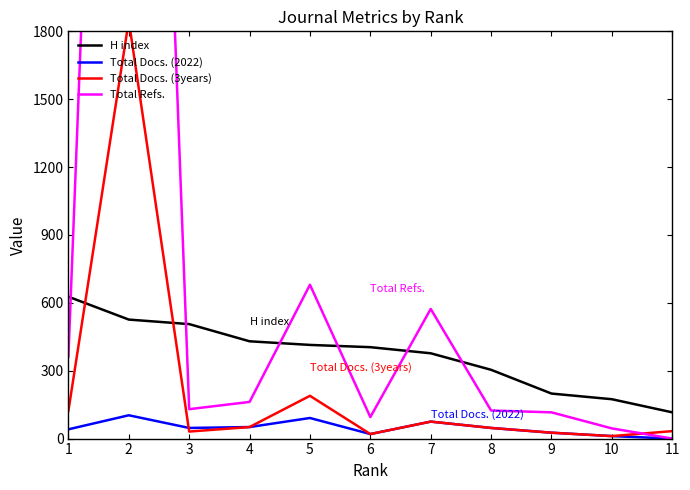

True or false: Total Docs. (2022) has more than 2 interior local peaks.

True